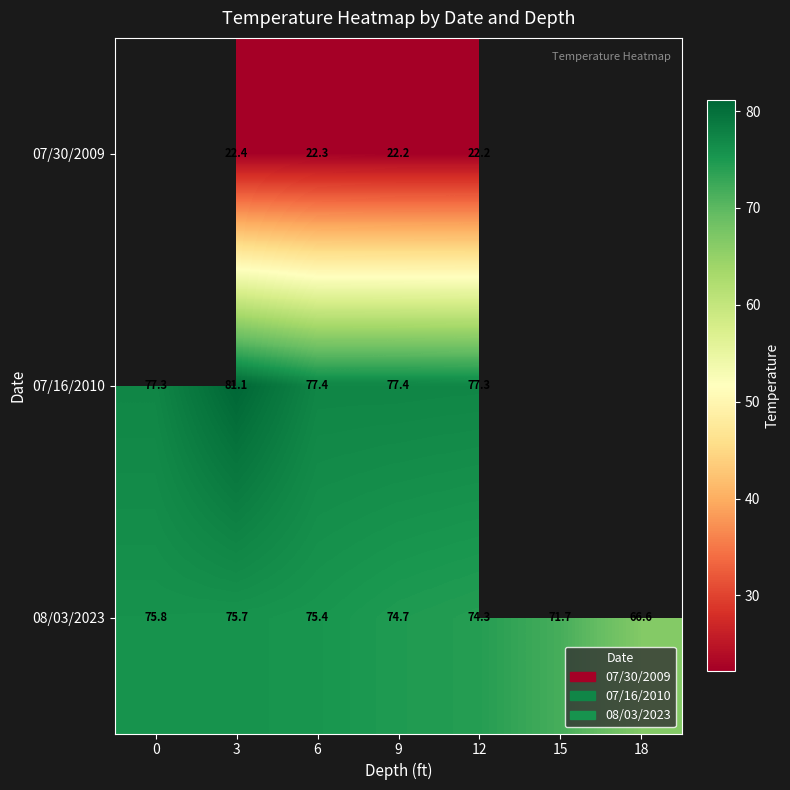

At 9, list the series in order from largest to smallest.

07/16/2010, 08/03/2023, 07/30/2009